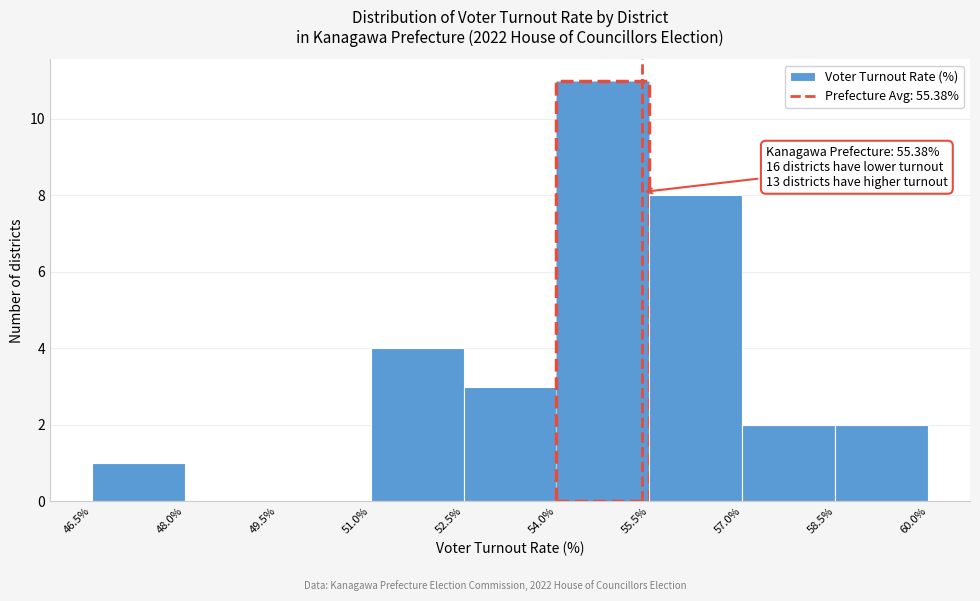

Which range on the x-axis has the tallest bar?

54.0% to 55.5%